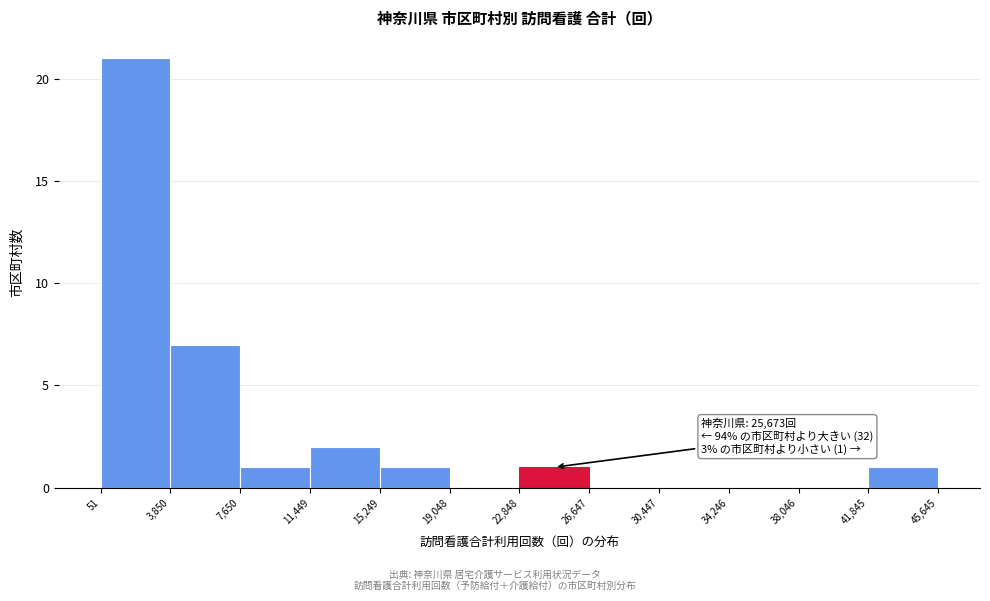

Over which range of the x-axis is the bar tallest?

51 to 3,850